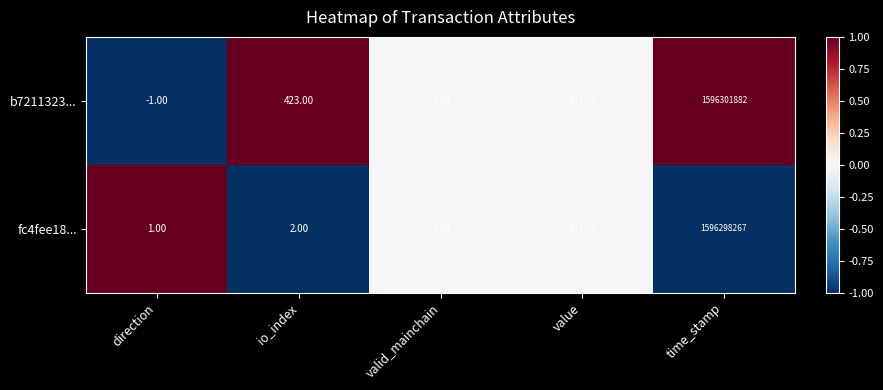

Between valid_mainchain and time_stamp, which series saw the biggest shift?

b7211323...